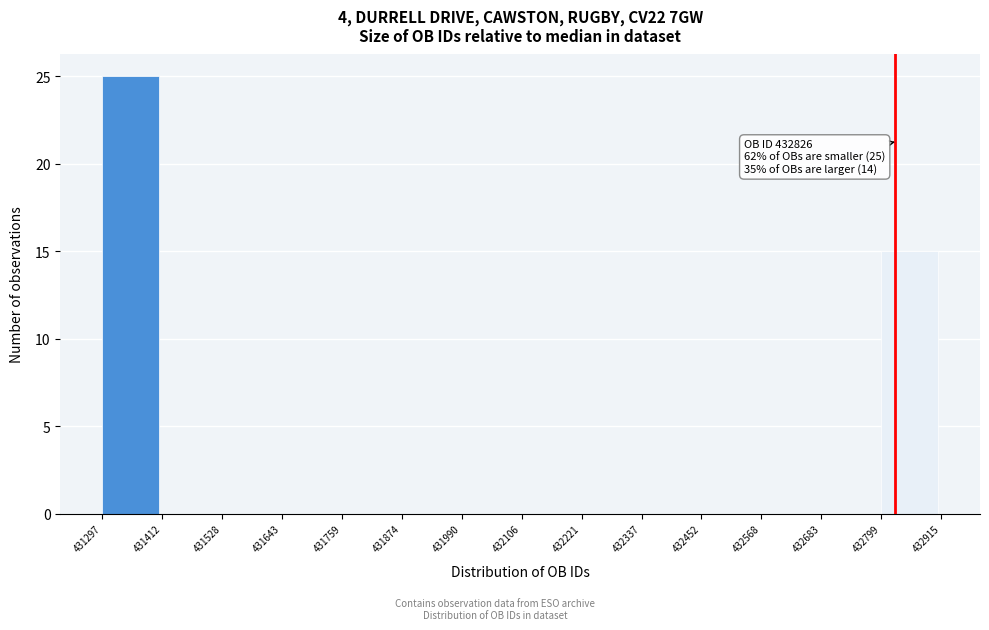

Over which range of the x-axis is the bar tallest?

431297 to 431412